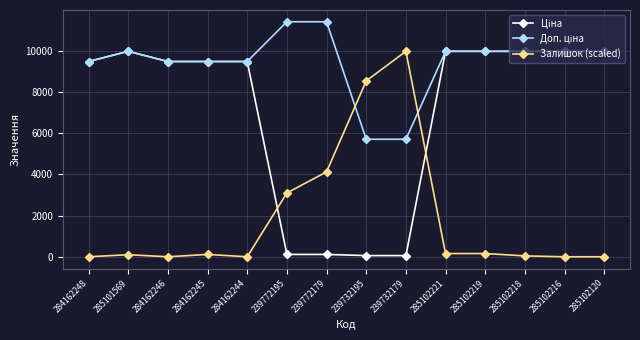

At which label does Залишок (scaled) first exceed 113?

284162245